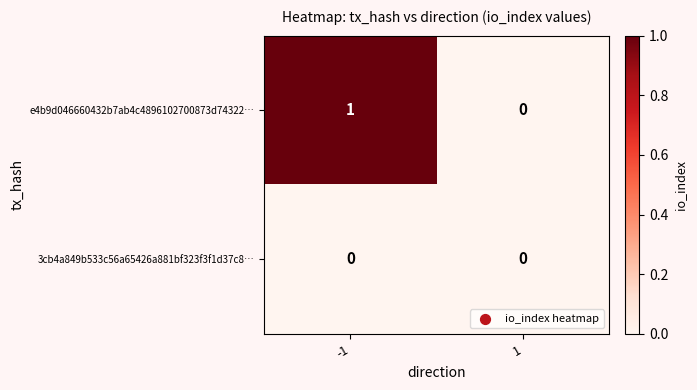

Rank the series by their maximum value, from lowest to highest.

3cb4a849b533c56a65426a881bf323f3f1d37c8…, e4b9d046660432b7ab4c4896102700873d74322…